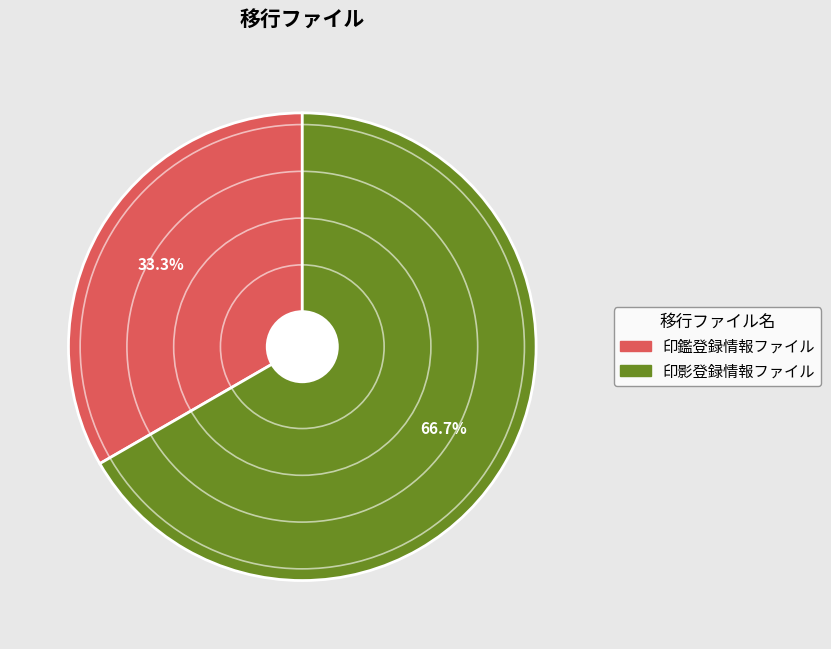

How many slices are in this pie chart?

2